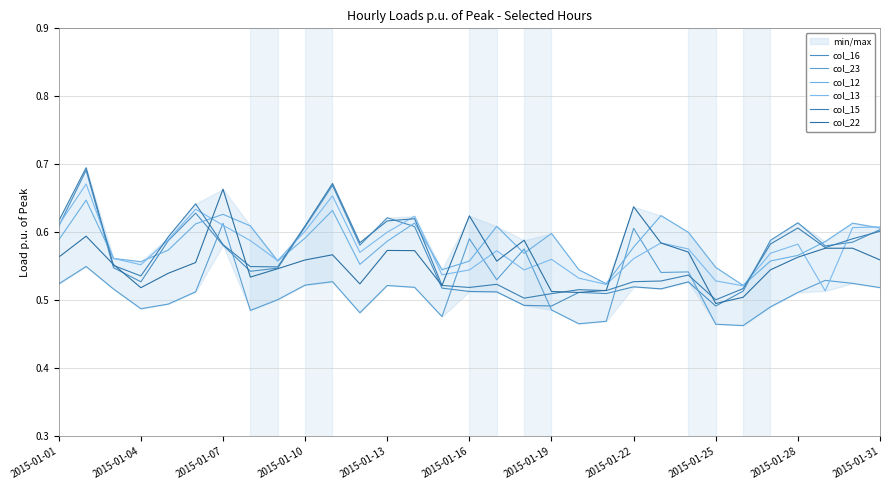

The value of col_12 at 2015-01-13 is 0.2. True or false?

False